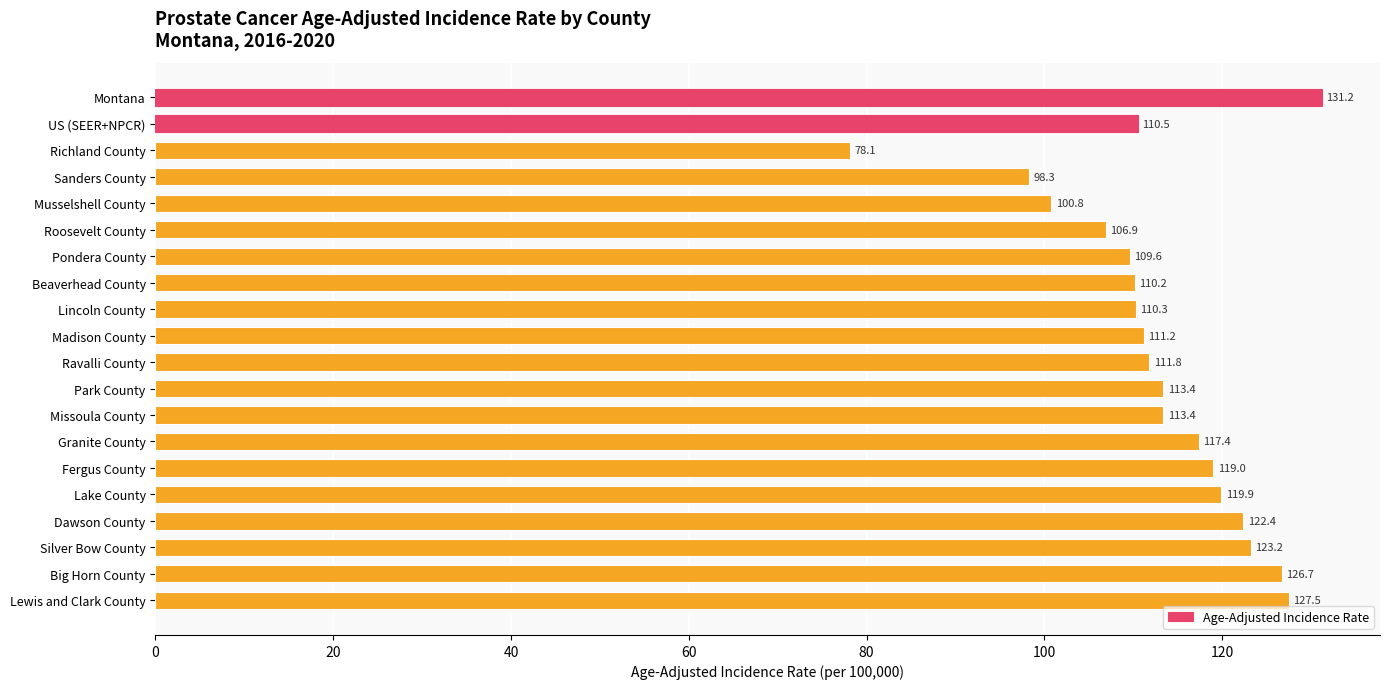

What position from the bottom is Silver Bow County?

3